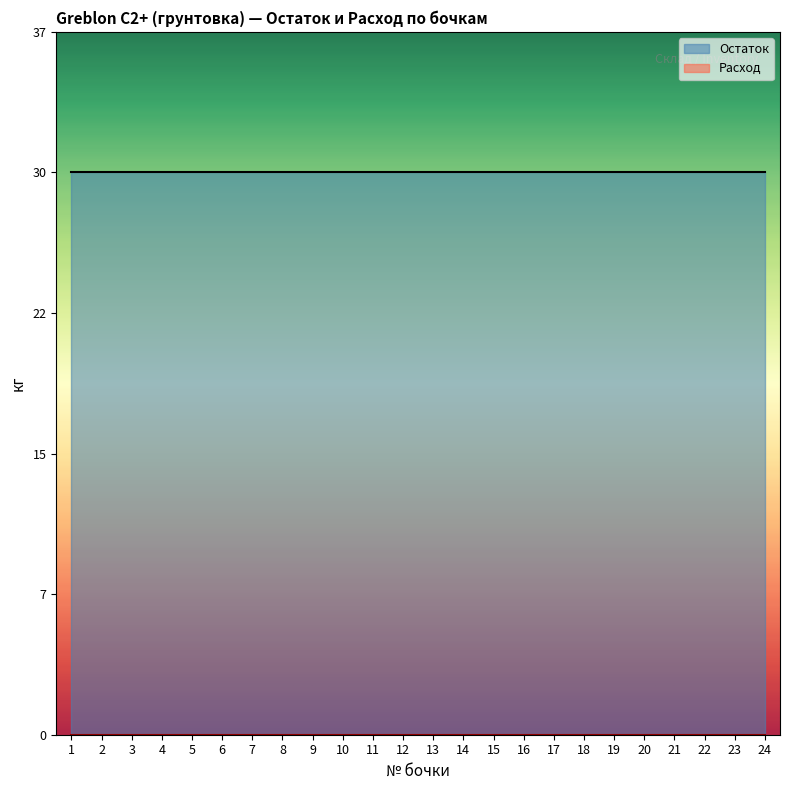

Rank the series by their maximum value, from lowest to highest.

Расход, Остаток